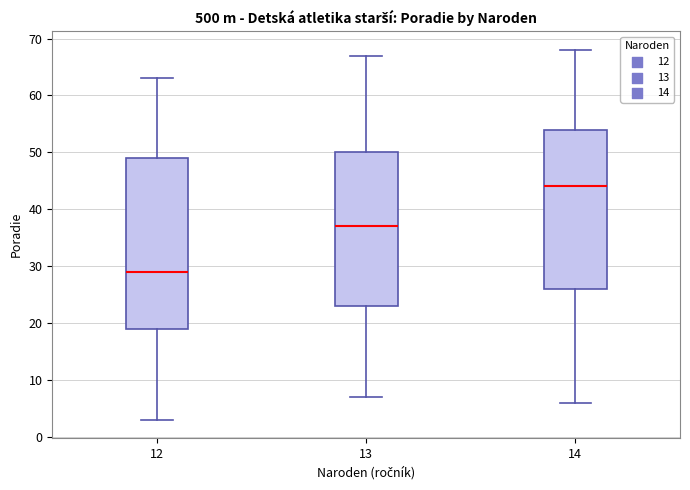

Which box is the tallest, from its lower edge to its upper edge?

12